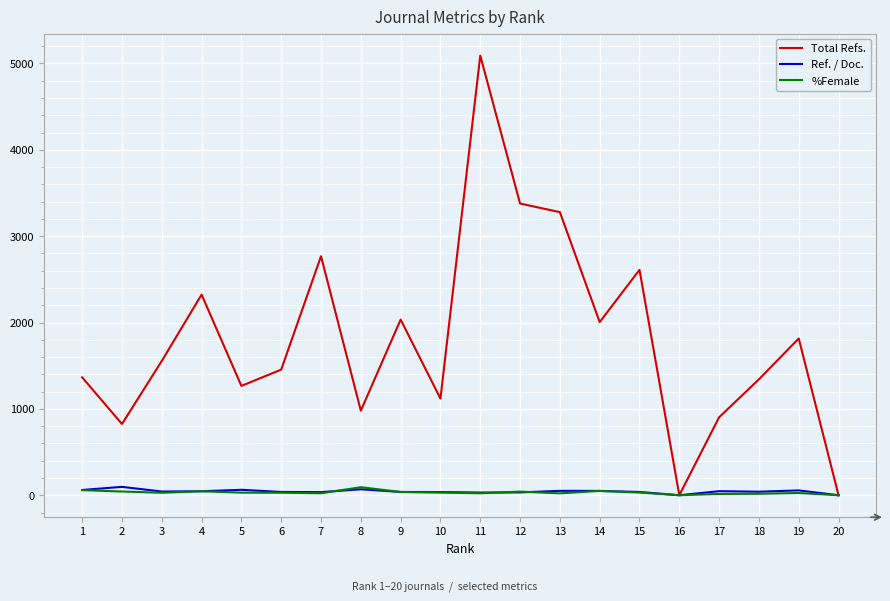

At which category is the sum across all series the highest?

11